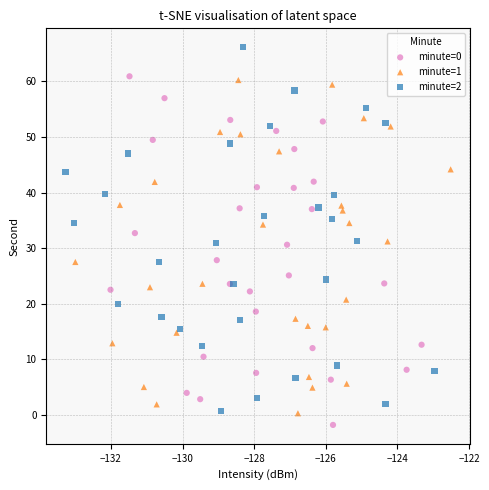

What are all the series names shown in the legend?

minute=0, minute=1, minute=2